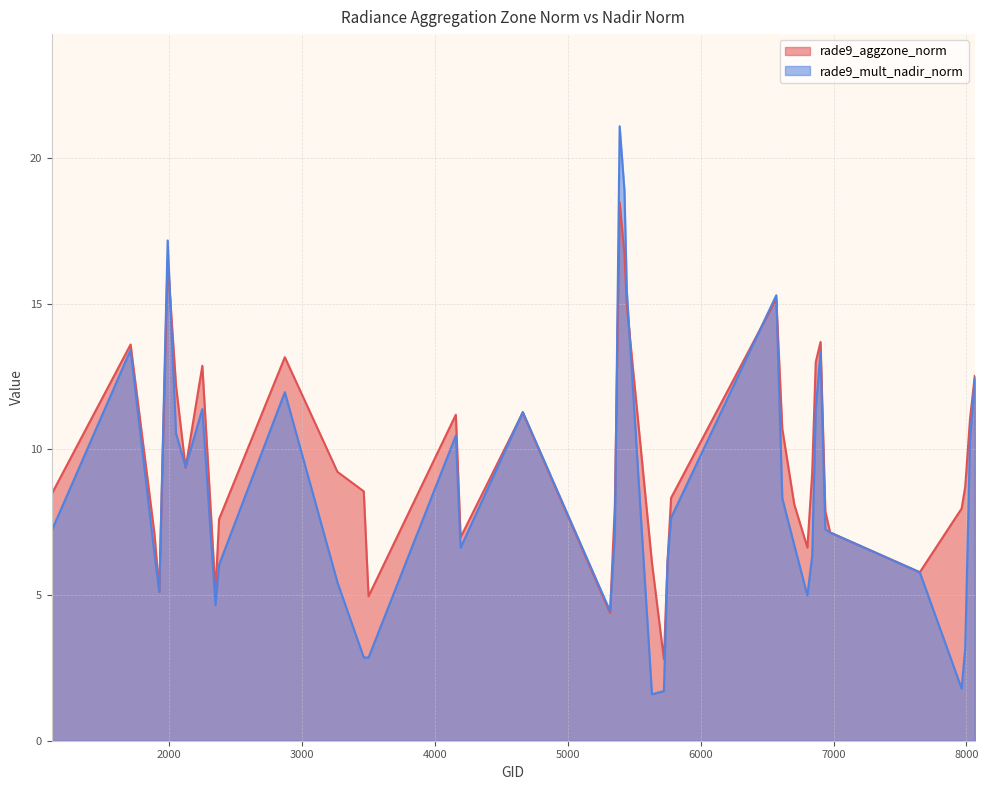

Which series has the widest spread of values?

rade9_mult_nadir_norm